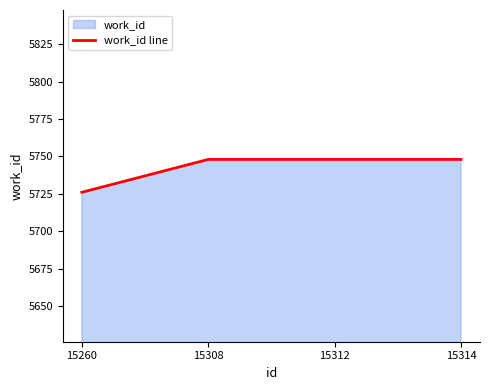

List the labels in order of value, largest first.

15308, 15312, 15314, 15260